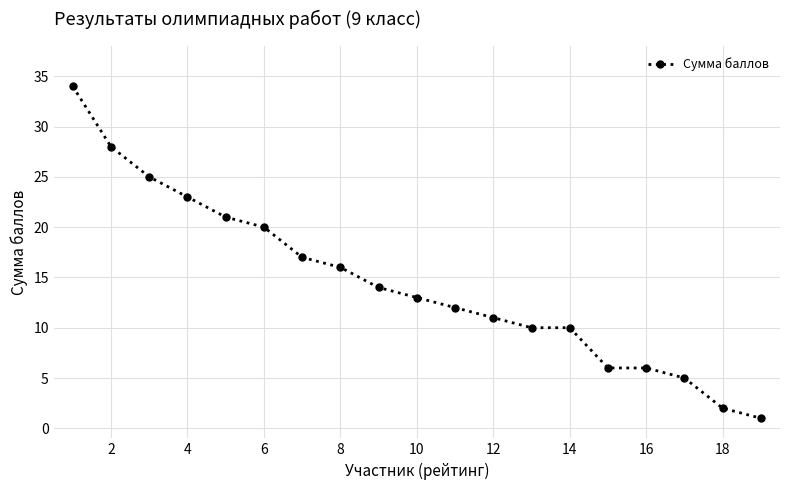

What is the difference between the maximum and minimum values?

33